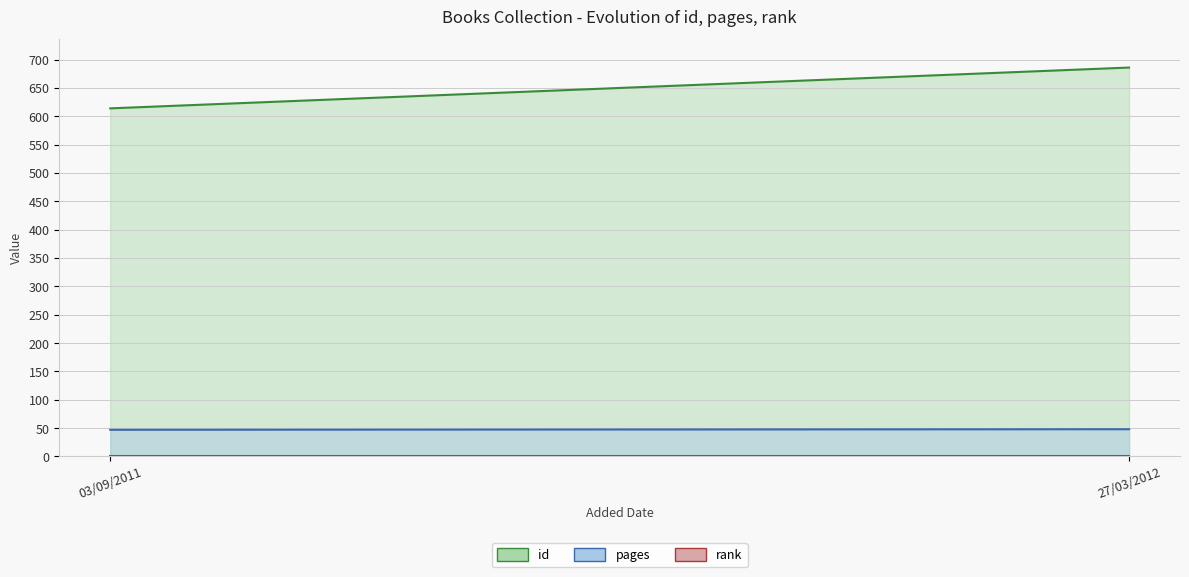

The value of id at 27/03/2012 is 210. True or false?

False